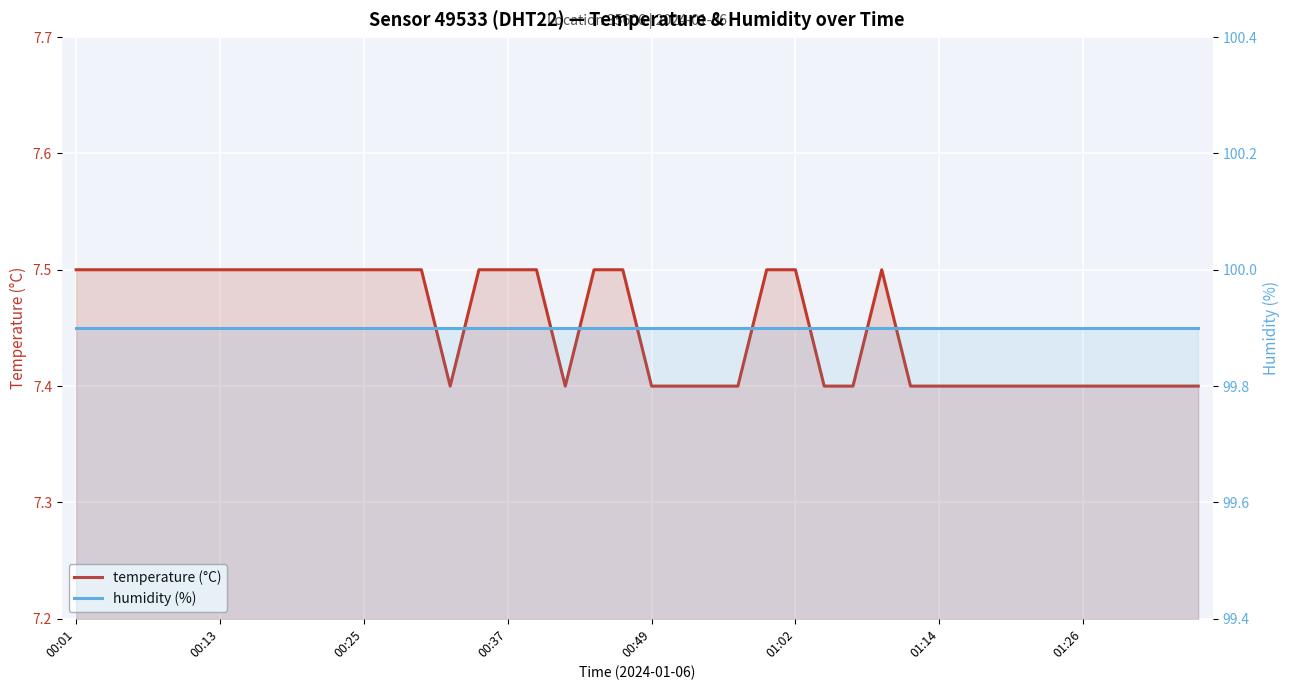

Is the value of temperature at 18 greater than the value of humidity at 29?

No